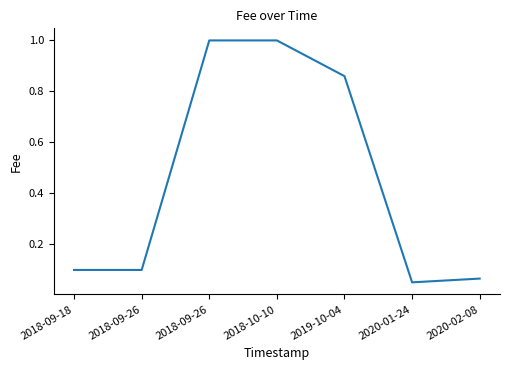

Where is the data nearest to the value 0?

2020-01-24